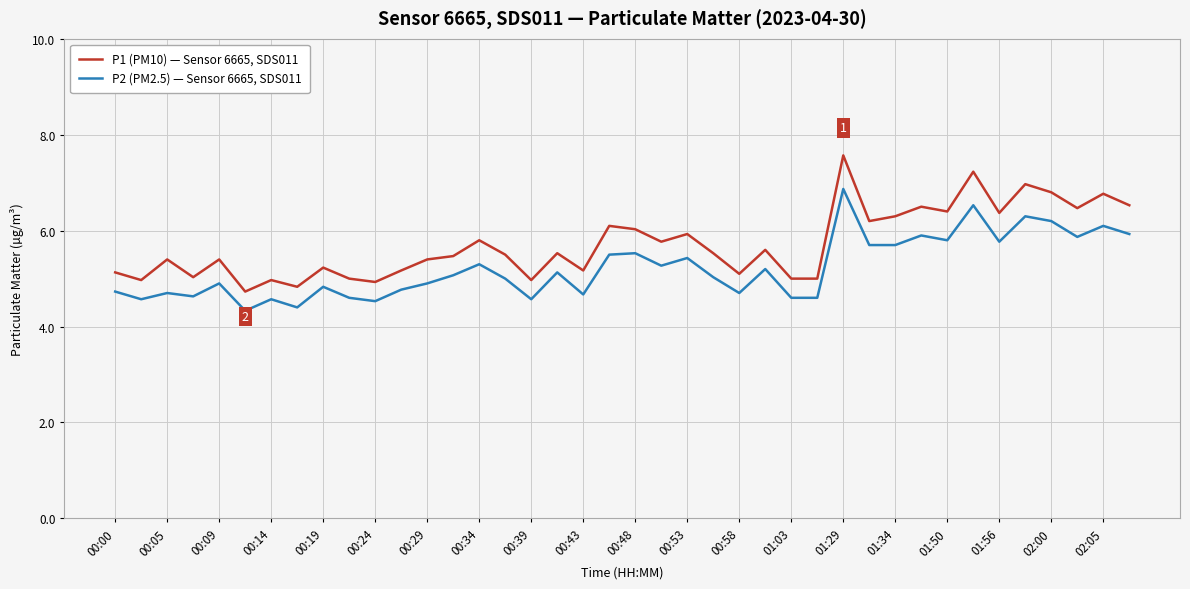

Rank the series by their maximum value, from highest to lowest.

P1 (PM10) — Sensor 6665, SDS011, P2 (PM2.5) — Sensor 6665, SDS011